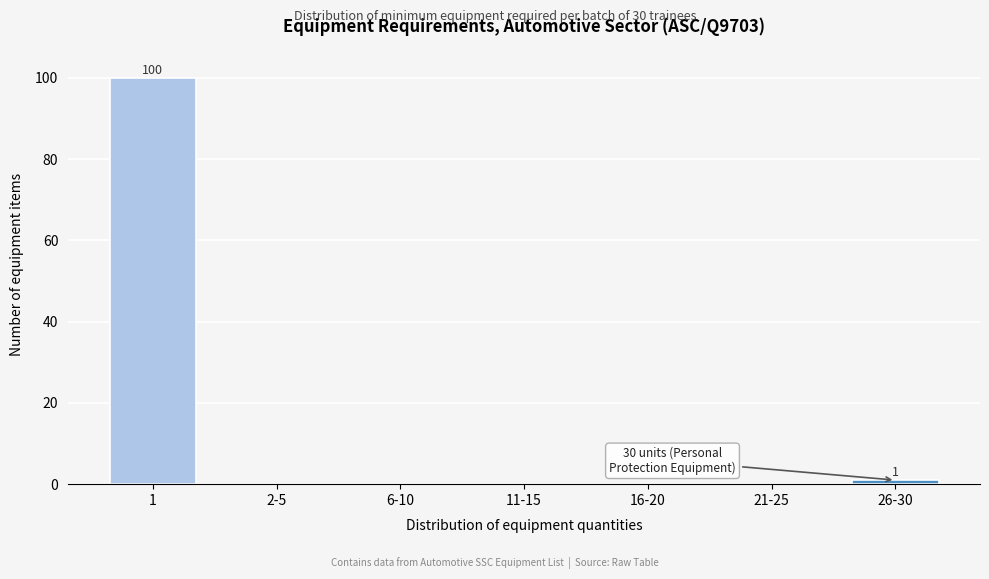

Reading left to right, extract all data points from this chart.

1=100	2-5=0	6-10=0	11-15=0	16-20=0	21-25=0	26-30=1